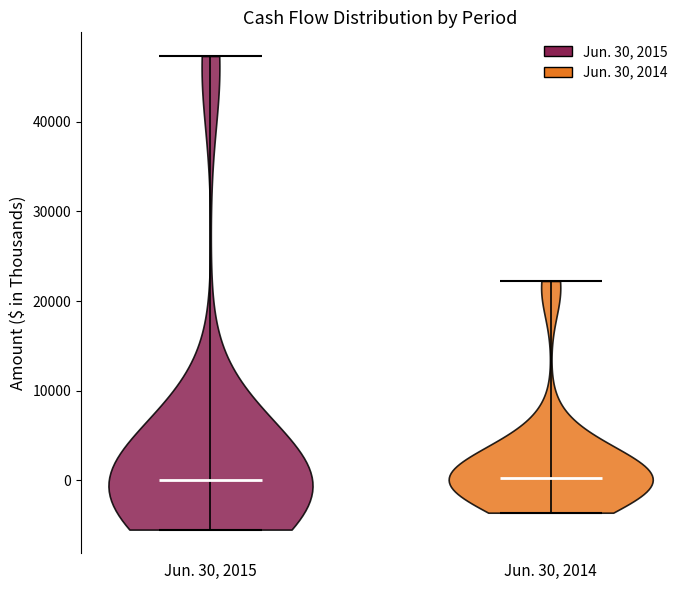

Reading left to right, read every violin against the y-axis: where its median line is, and the lowest and highest points it reaches. The values are not printed on the chart, so give them approximately, as read against the axis.

Jun. 30, 2015: median line 0, lowest point -5000, highest point 47000
Jun. 30, 2014: median line 0, lowest point -4000, highest point 22000